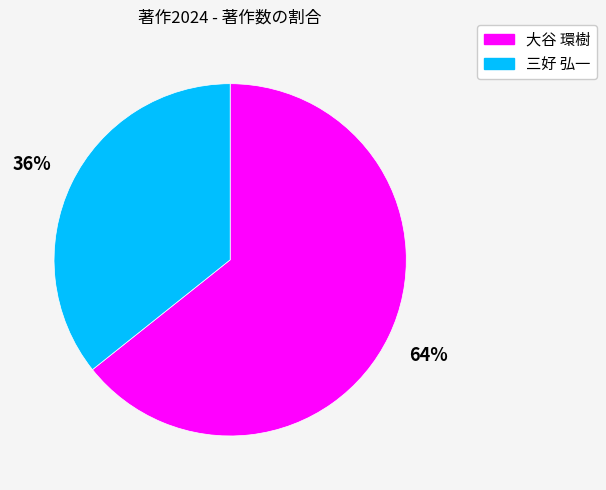

Rank the categories by value from highest to lowest.

大谷 環樹, 三好 弘一